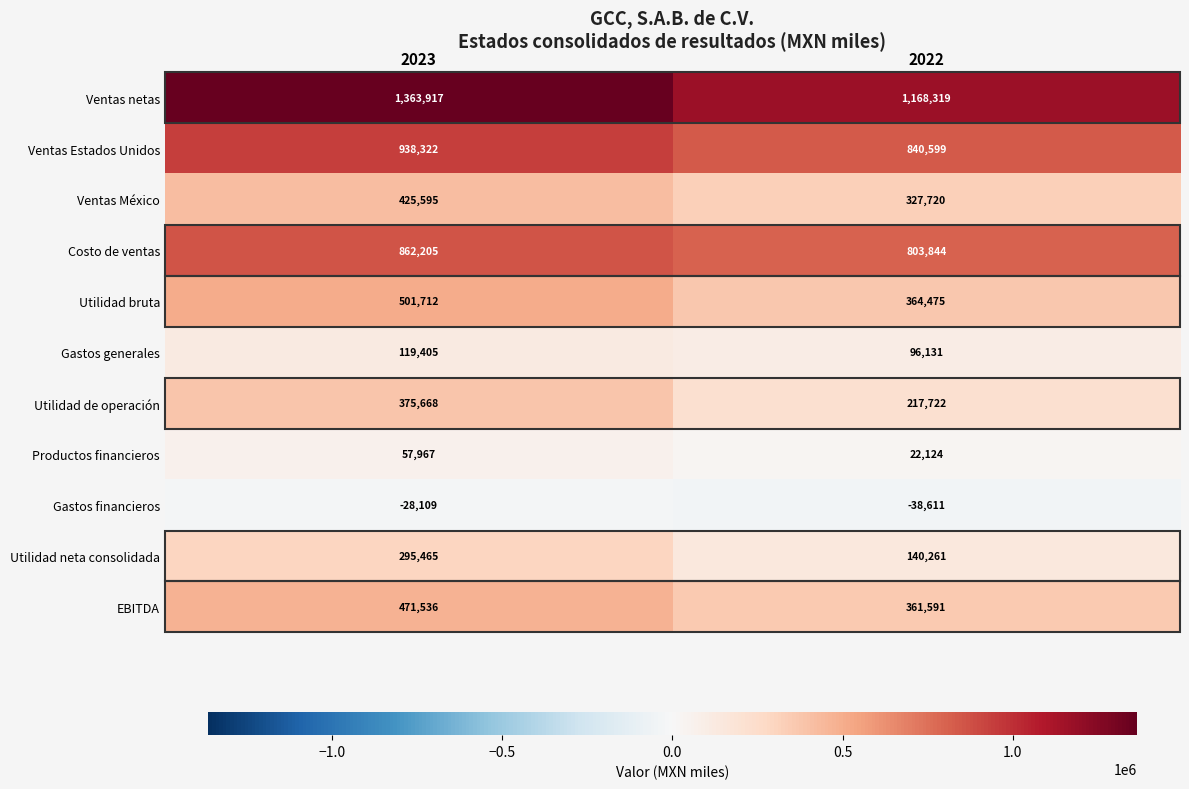

The EBITDA series shows 361591 at 2022. True or false?

True